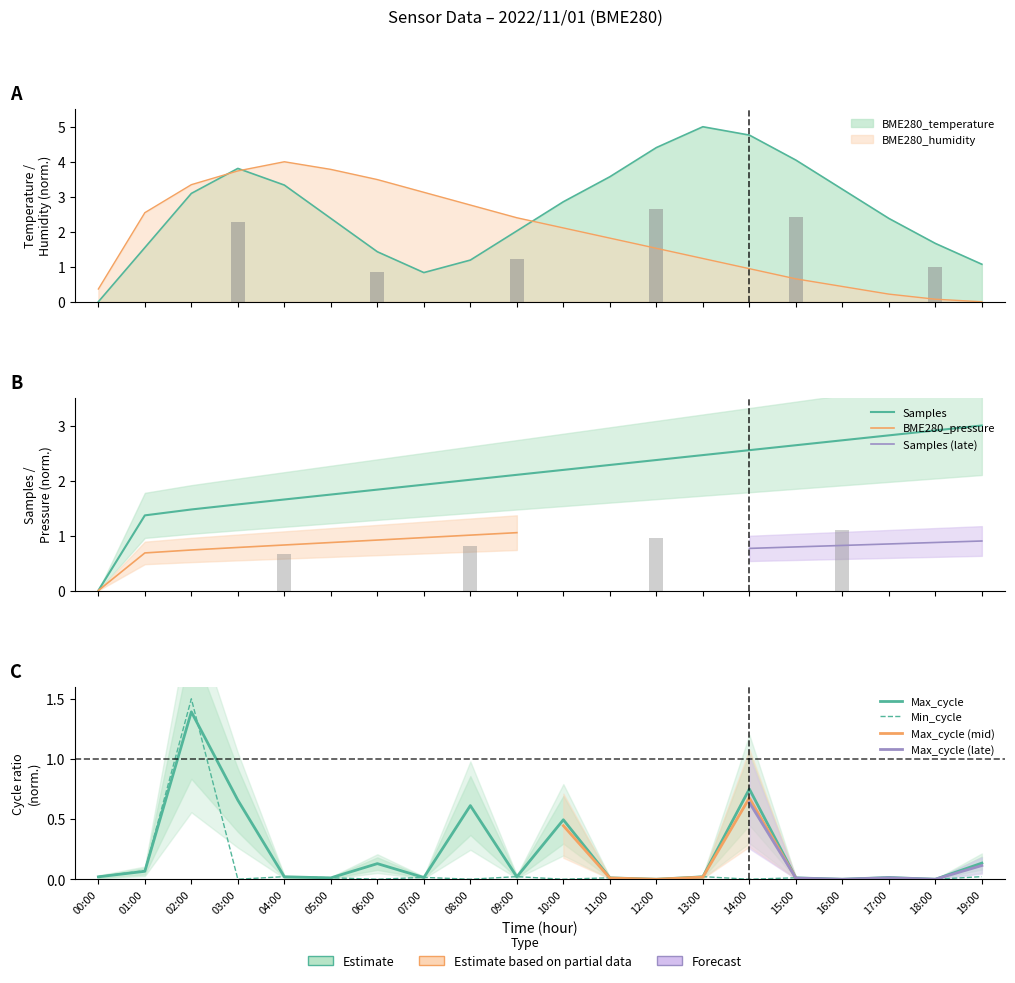

What is the difference between the maximum and minimum values in the BME280_temperature series?

5.0